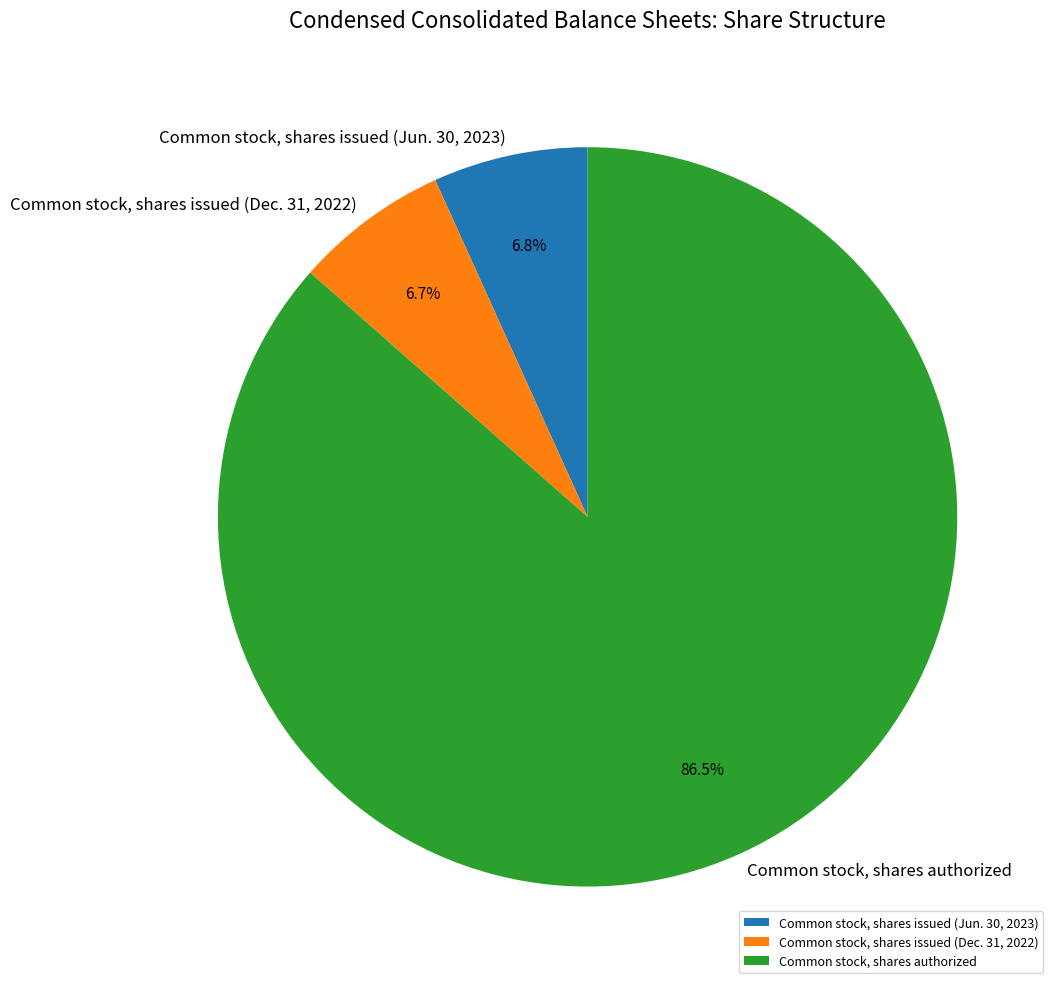

Approximately how many times larger is the value at Common stock, shares issued (Jun. 30, 2023) compared to Common stock, shares authorized?

0.1